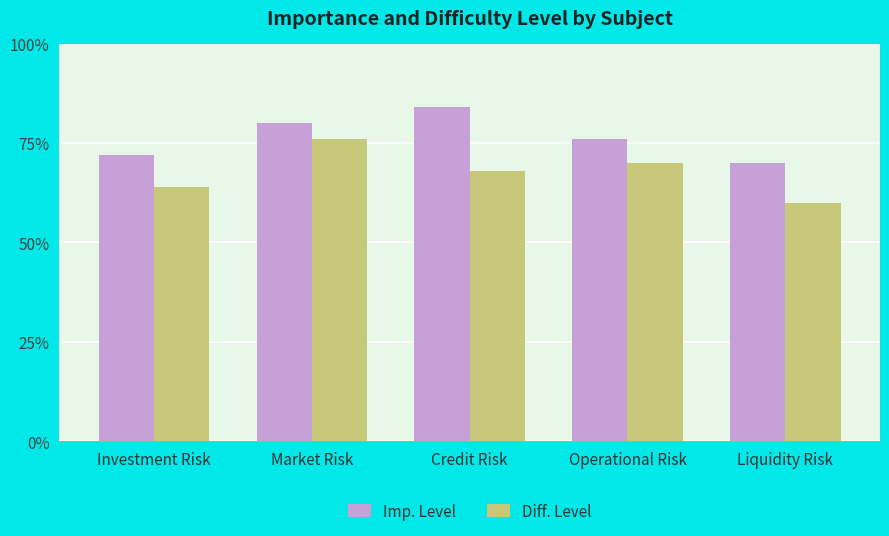

What is the label of the 5th bar from the left?

Liquidity Risk